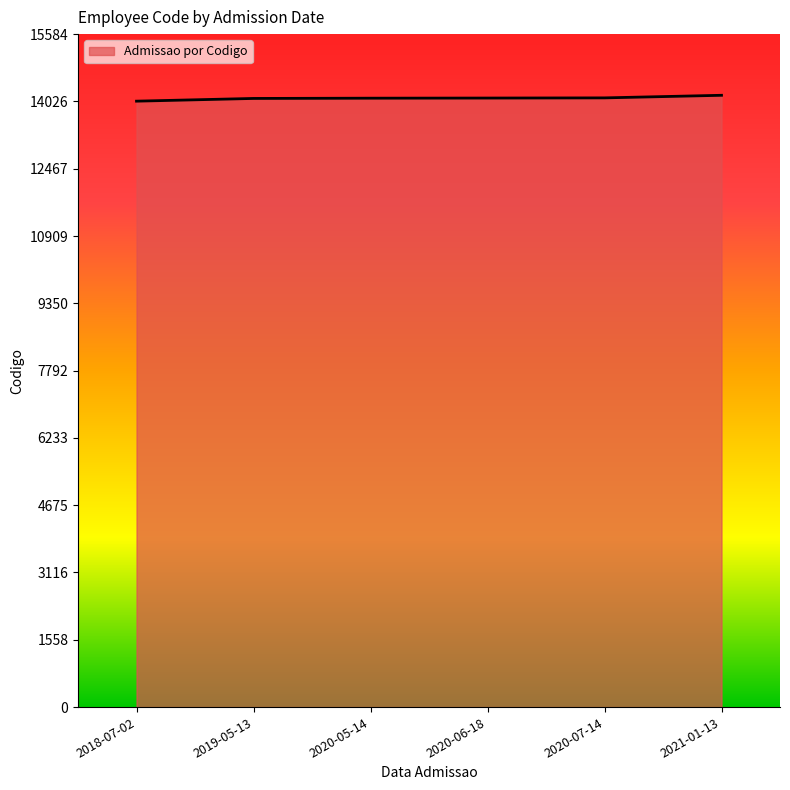

How many series are shown in this chart?

1